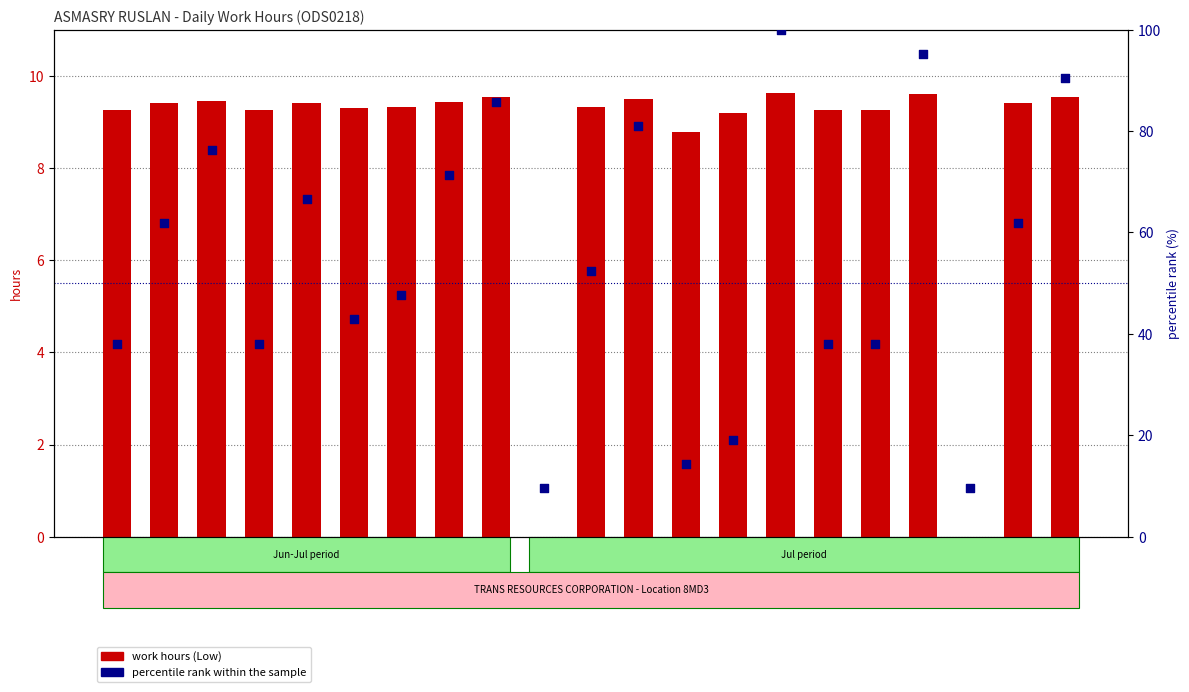

Which series contains the lowest Y value?

work hours (Low)